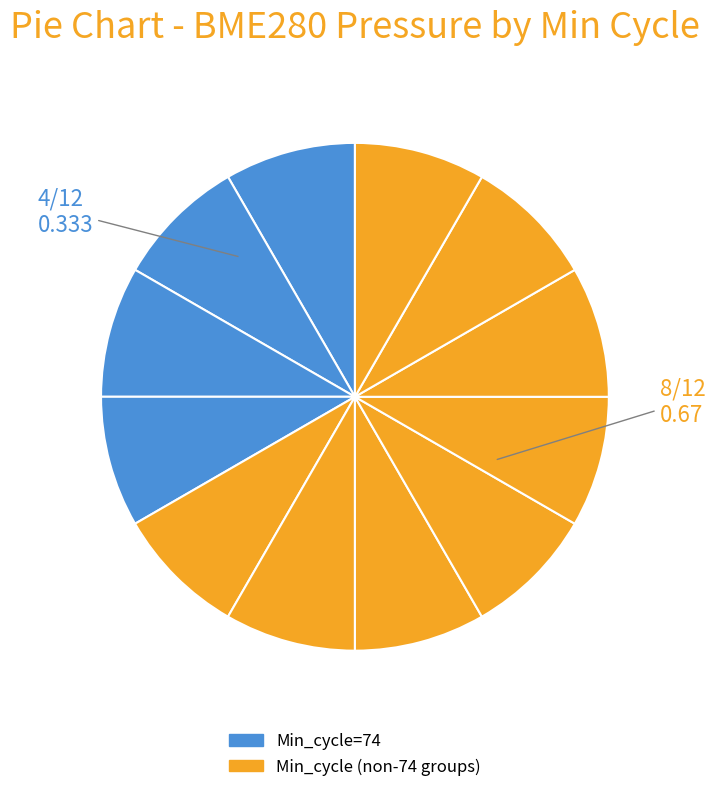

How many segments does this pie chart have?

12